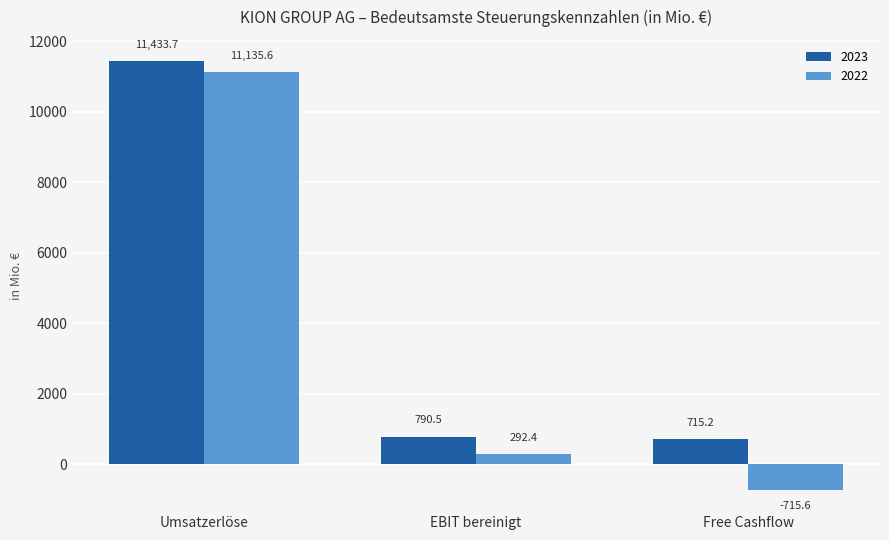

Which label corresponds to the largest value in the chart?

Umsatzerlöse